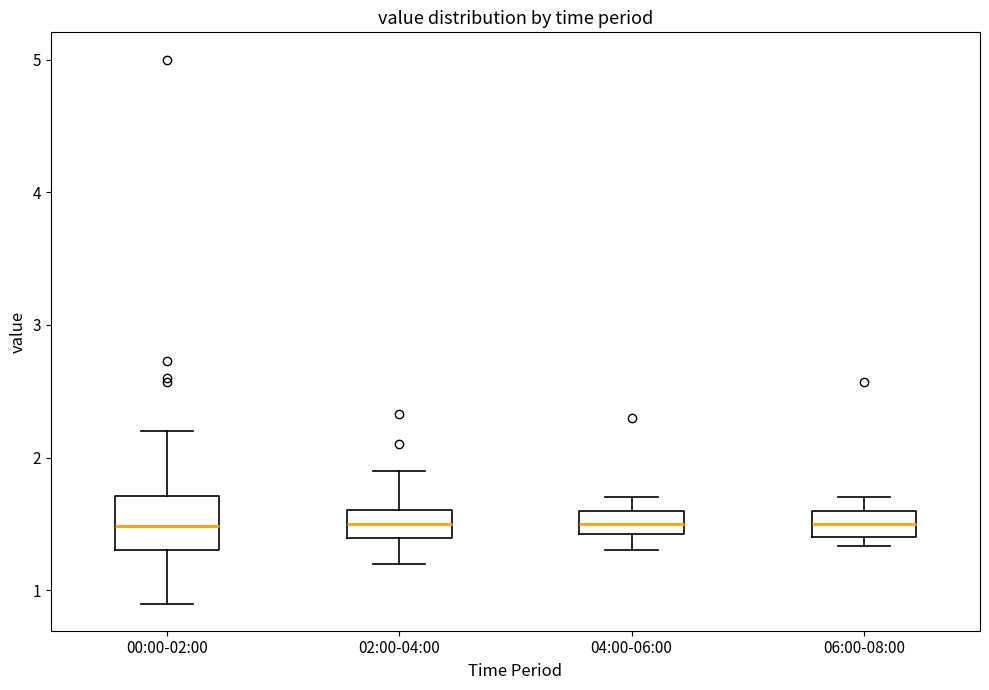

Reading left to right, transcribe this box plot: for each box, give where its median line is, the range the box spans, and where its two whiskers end, as read against the y-axis. The values are not printed on the chart, so give them approximately, as read against the axis.

00:00-02:00: median 1.5, box 1.3 to 1.7, whiskers 0.9 to 2.2
02:00-04:00: median 1.5, box 1.4 to 1.6, whiskers 1.2 to 1.9
04:00-06:00: median 1.5, box 1.4 to 1.6, whiskers 1.3 to 1.7
06:00-08:00: median 1.5, box 1.4 to 1.6, whiskers 1.3 to 1.7